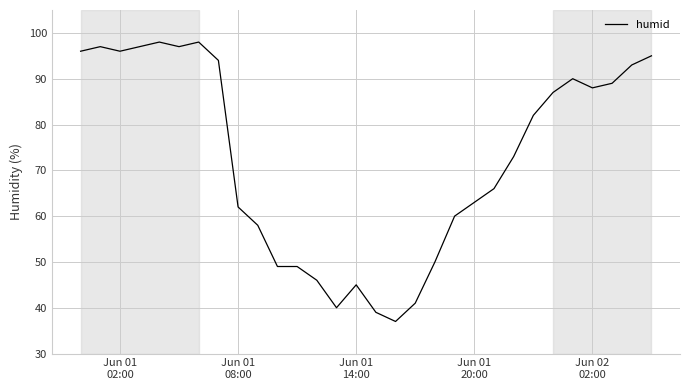

What is the difference between the second highest and minimum values?

61